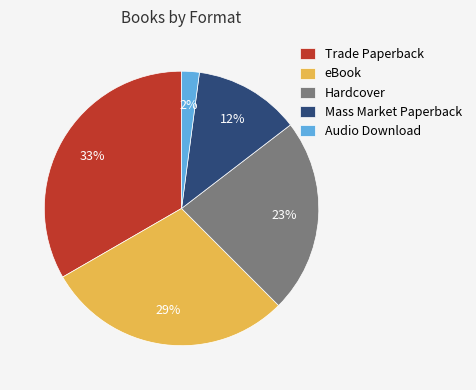

To the nearest percent, what is the average slice percentage?

20%